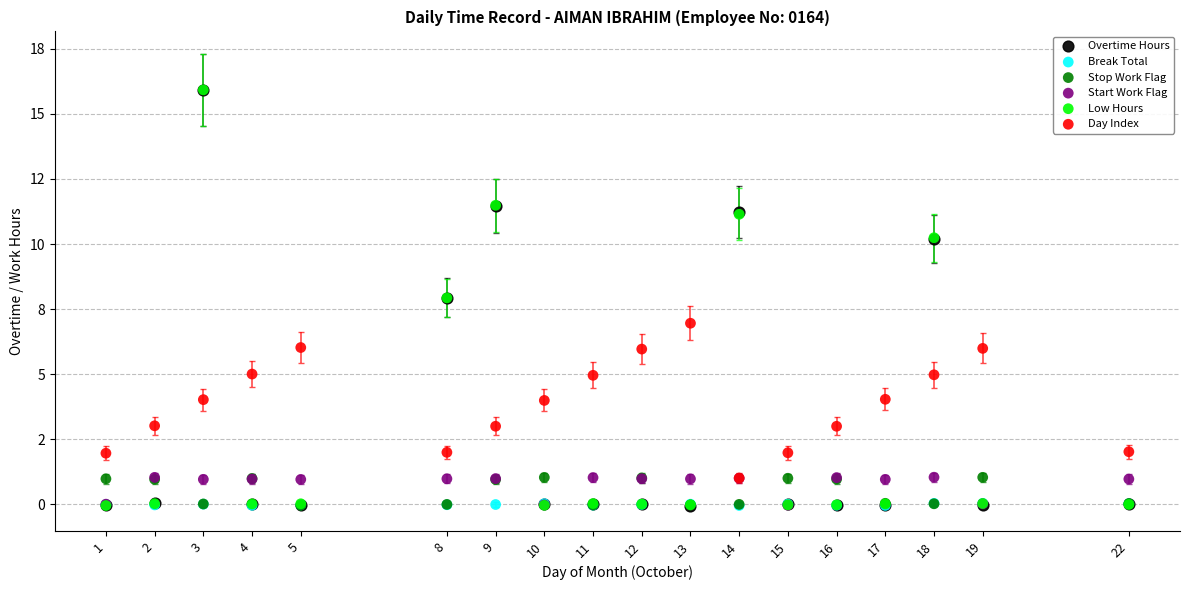

What are all the series names shown in the legend?

Overtime Hours, Break Total, Stop Work Flag, Start Work Flag, Low Hours, Day Index